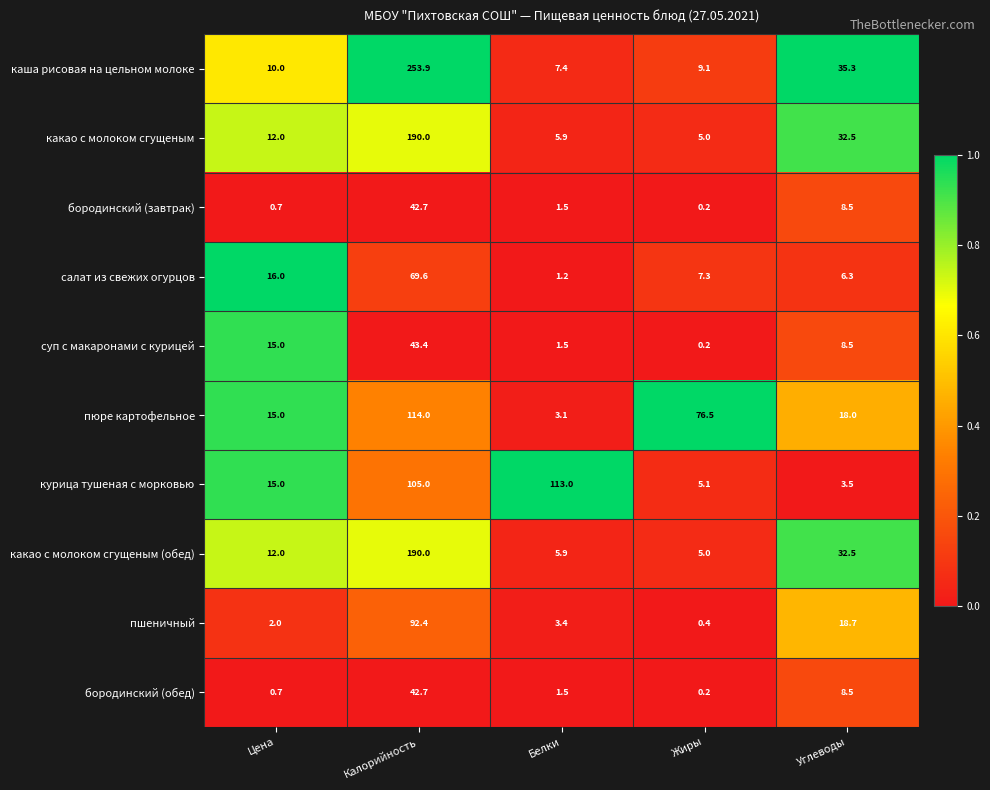

What is the greatest value displayed?

253.9